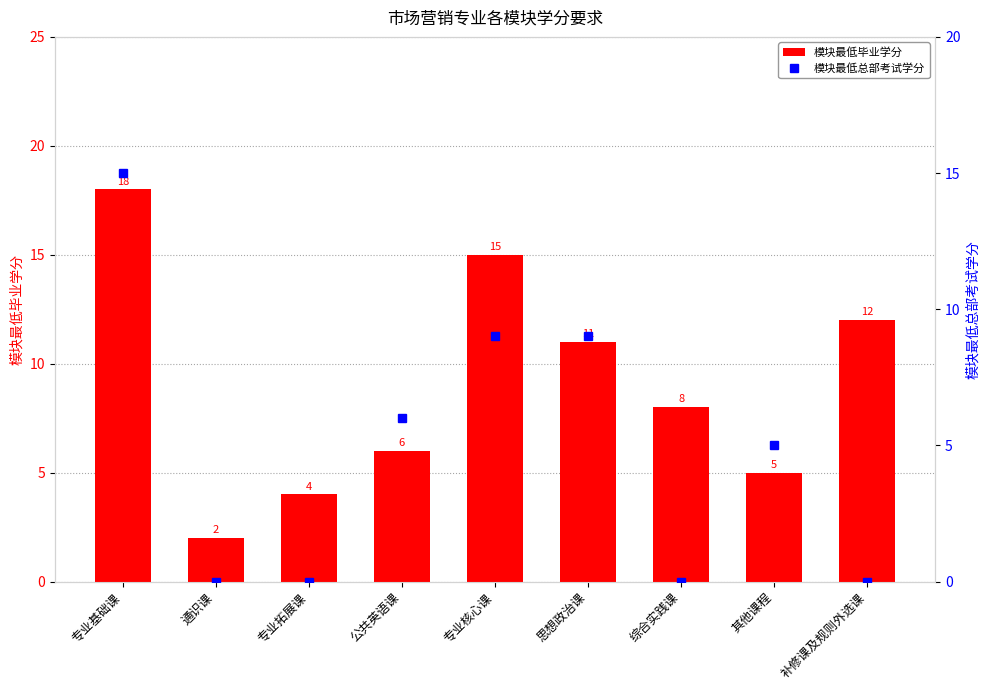

Which series has the largest range (max minus min)?

模块最低毕业学分